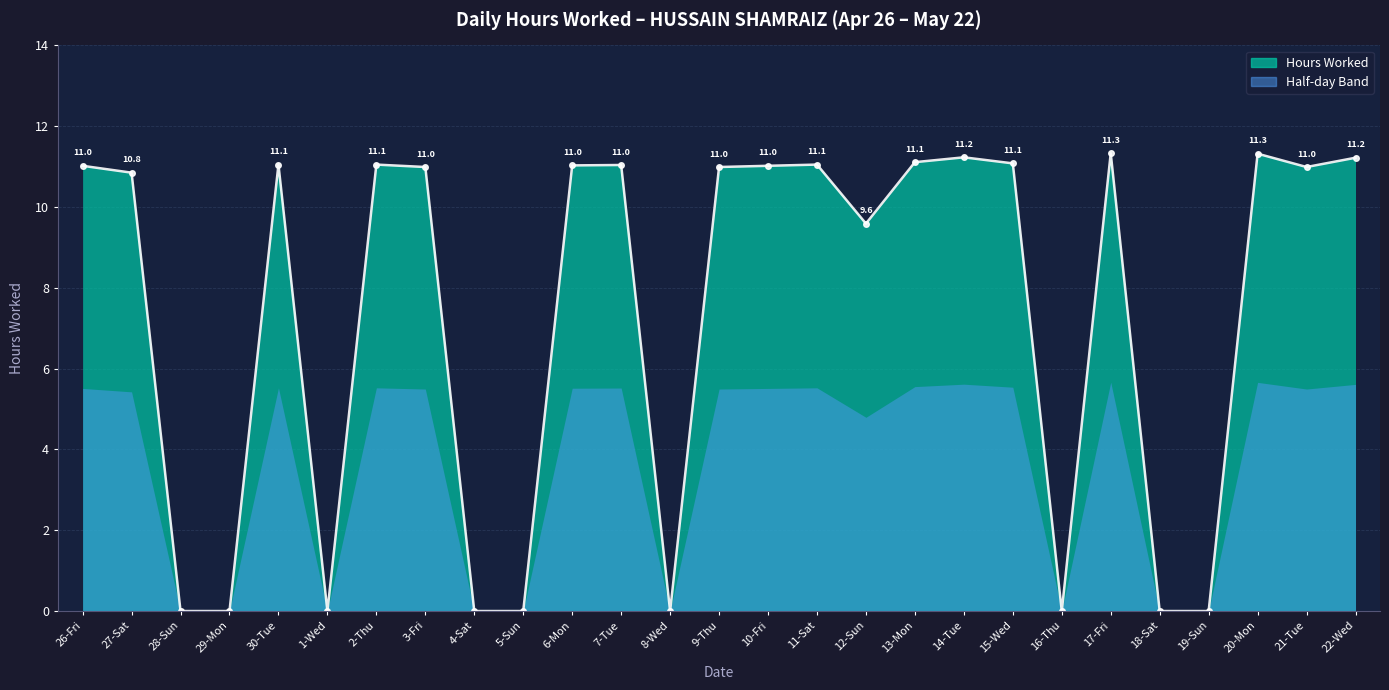

Is it true that the value at 6-Mon is 11.0?

True